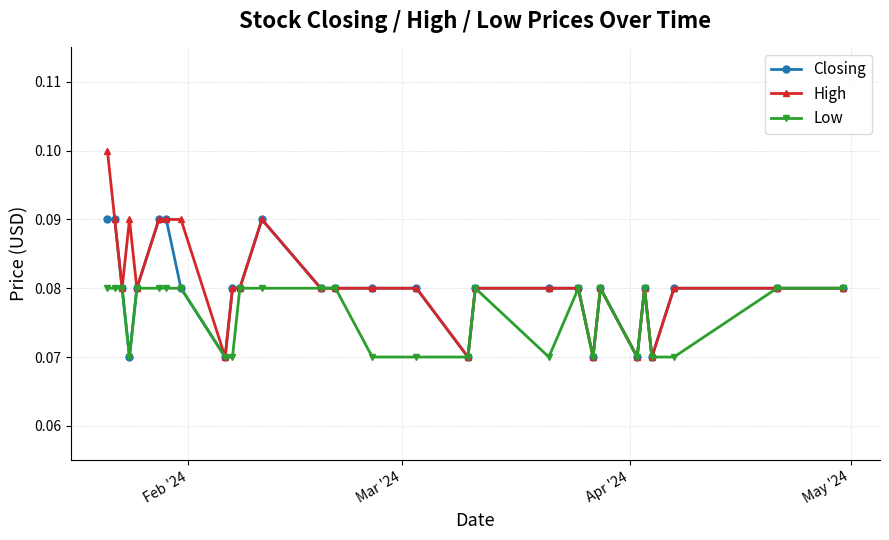

Count the High values in the range 0 to 1.

28